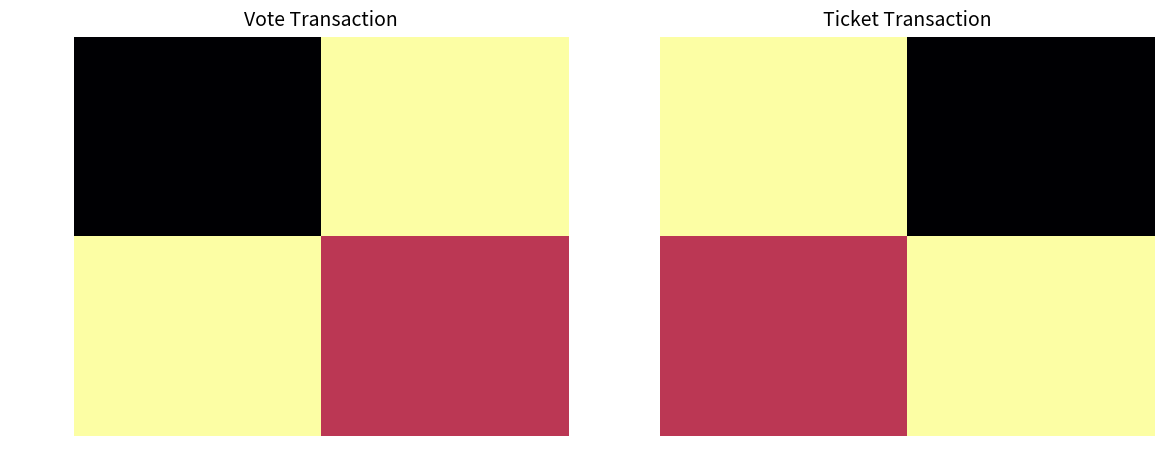

At how many categories does at least one series exceed 0?

2